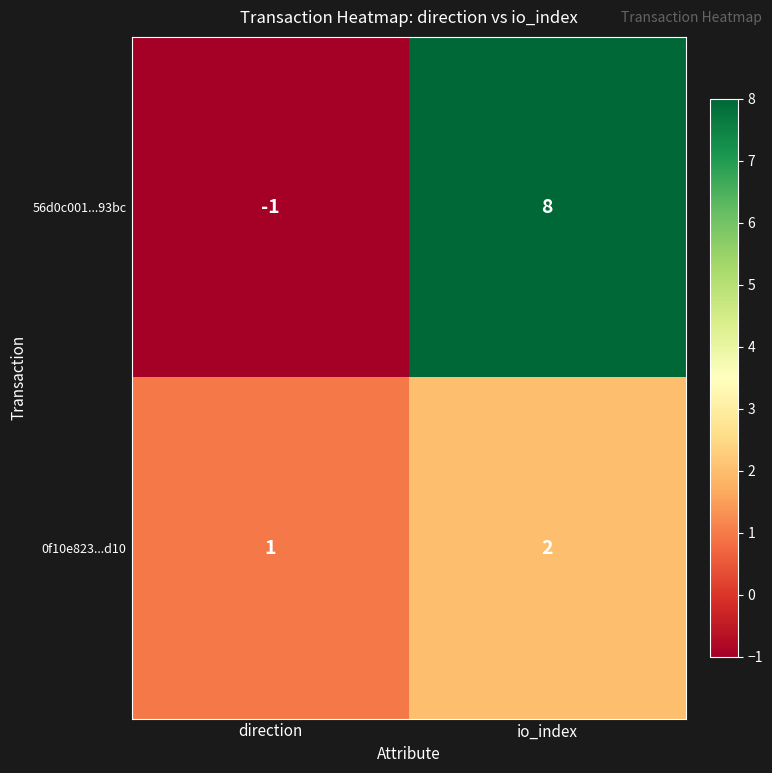

Between direction and io_index, which series saw the biggest shift?

56d0c001...93bc